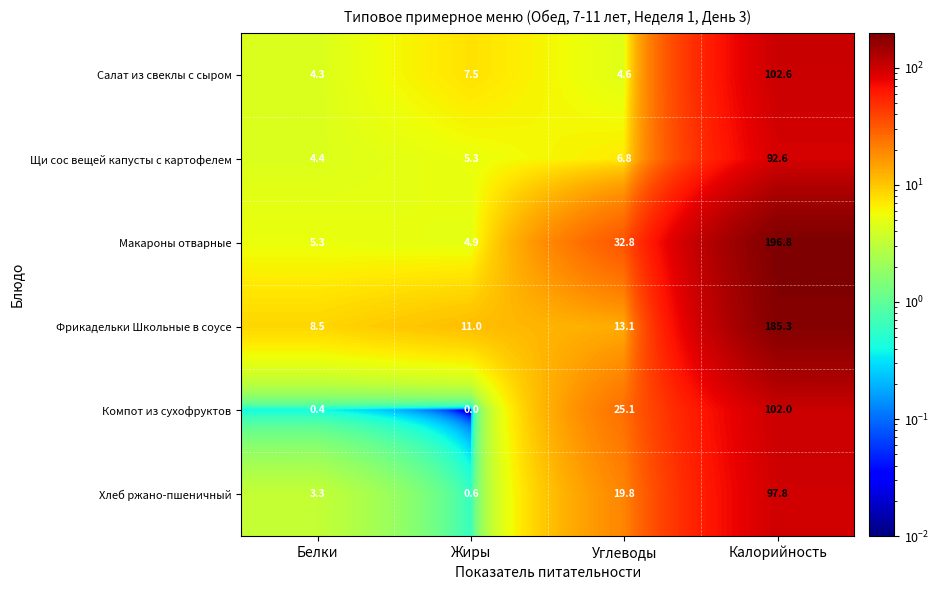

Which series has the largest total across all categories?

Макароны отварные